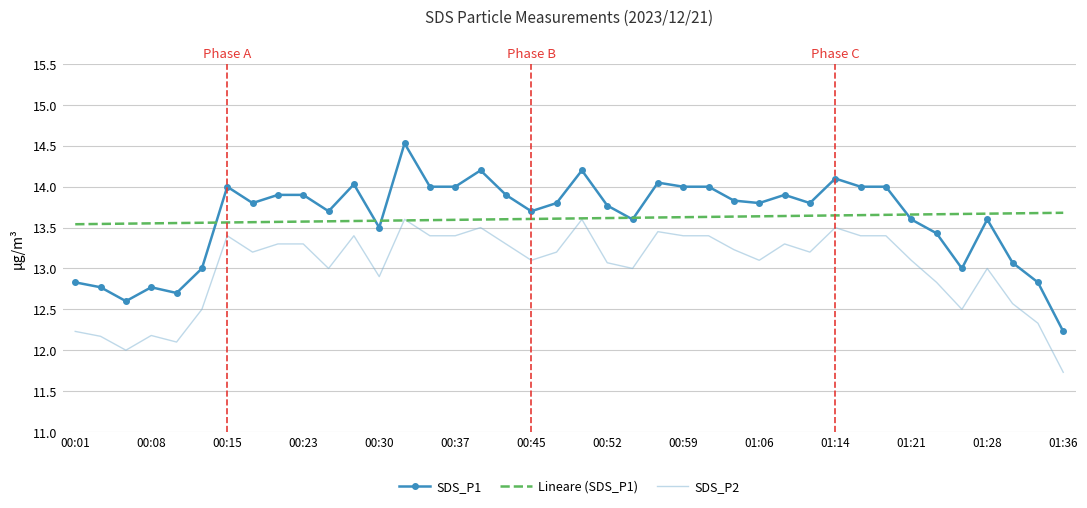

True or false: SDS_P1 and SDS_P2 intersect in this chart.

False